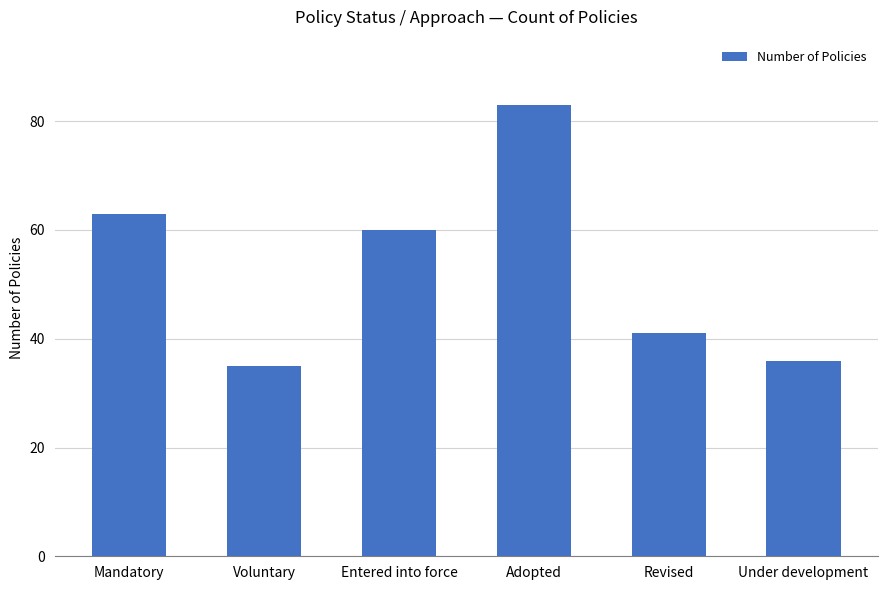

What is the label of the 5th bar from the left?

Revised